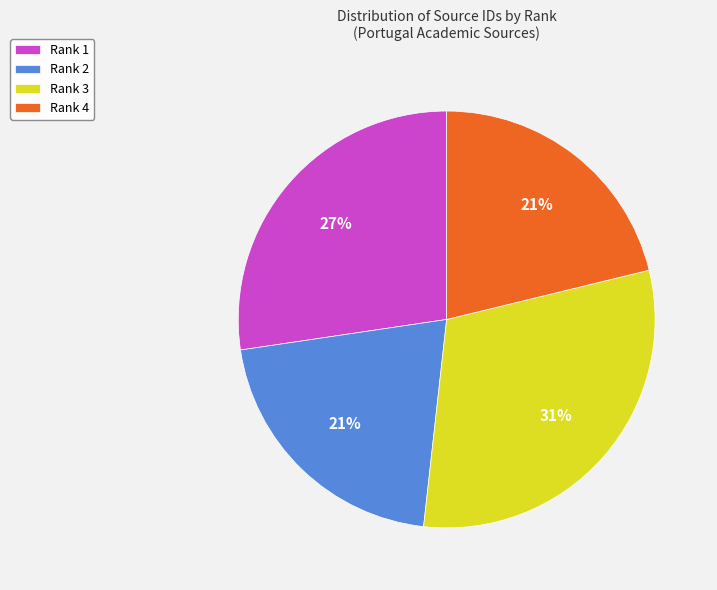

Is there any slice that represents more than half of the pie?

No